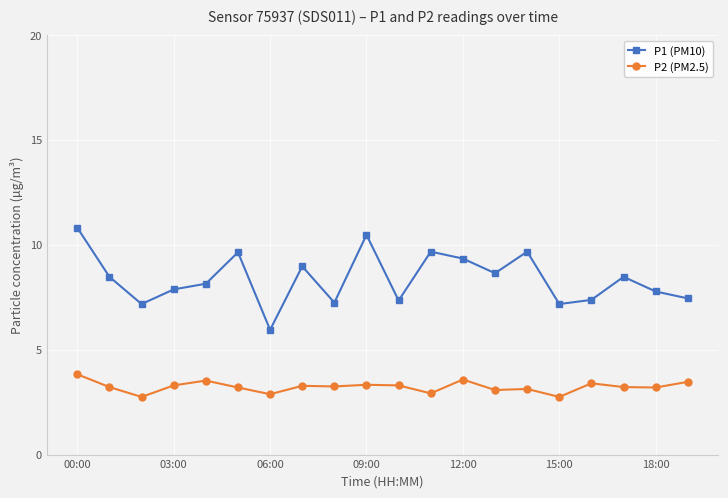

What is the sum of all P2 (PM2.5) values?

64.6